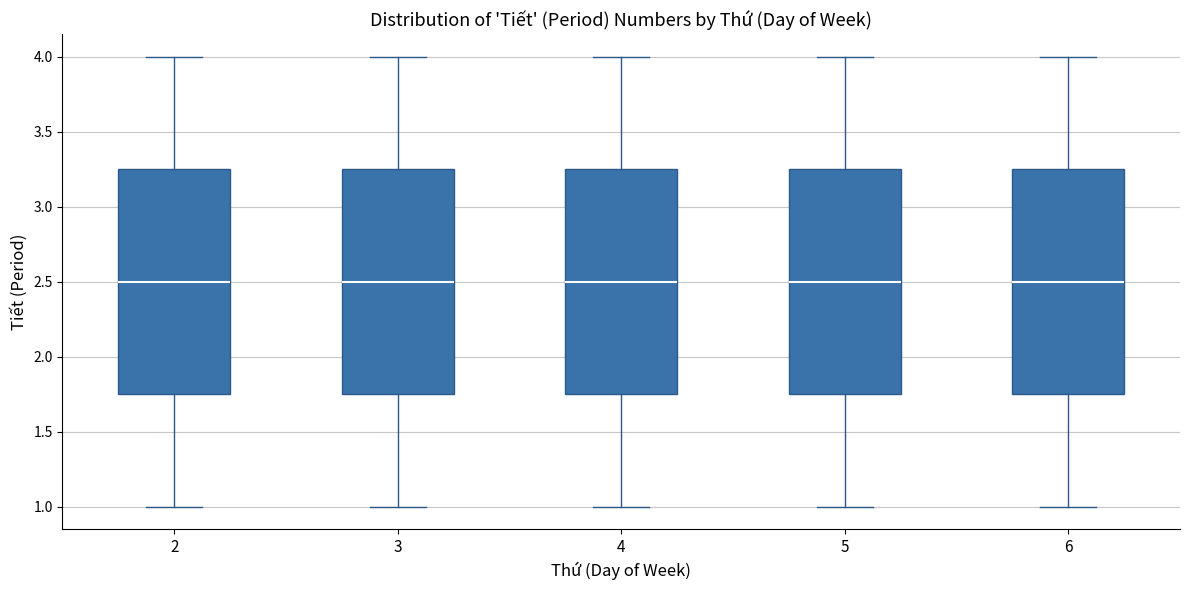

Reading left to right, transcribe this box plot: for each box, give where its median line is, the range the box spans, and where its two whiskers end, as read against the y-axis. The values are not printed on the chart, so give them approximately, as read against the axis.

2: median 2.50, box 1.75 to 3.25, whiskers 1.00 to 4.00
3: median 2.50, box 1.75 to 3.25, whiskers 1.00 to 4.00
4: median 2.50, box 1.75 to 3.25, whiskers 1.00 to 4.00
5: median 2.50, box 1.75 to 3.25, whiskers 1.00 to 4.00
6: median 2.50, box 1.75 to 3.25, whiskers 1.00 to 4.00